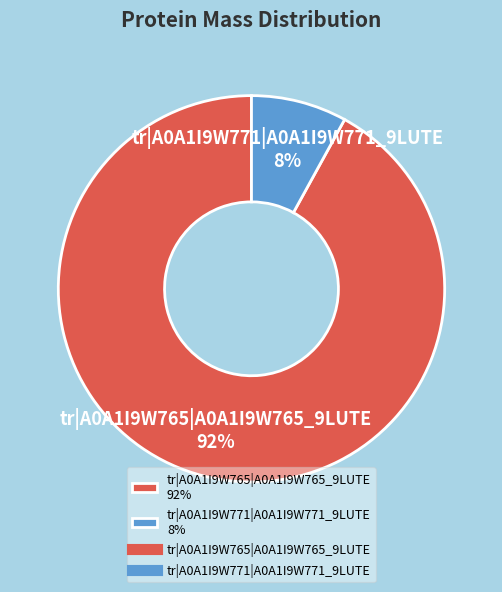

Approximately how many times larger is the value at tr|A0A1I9W765|A0A1I9W765_9LUTE compared to tr|A0A1I9W771|A0A1I9W771_9LUTE?

11.5